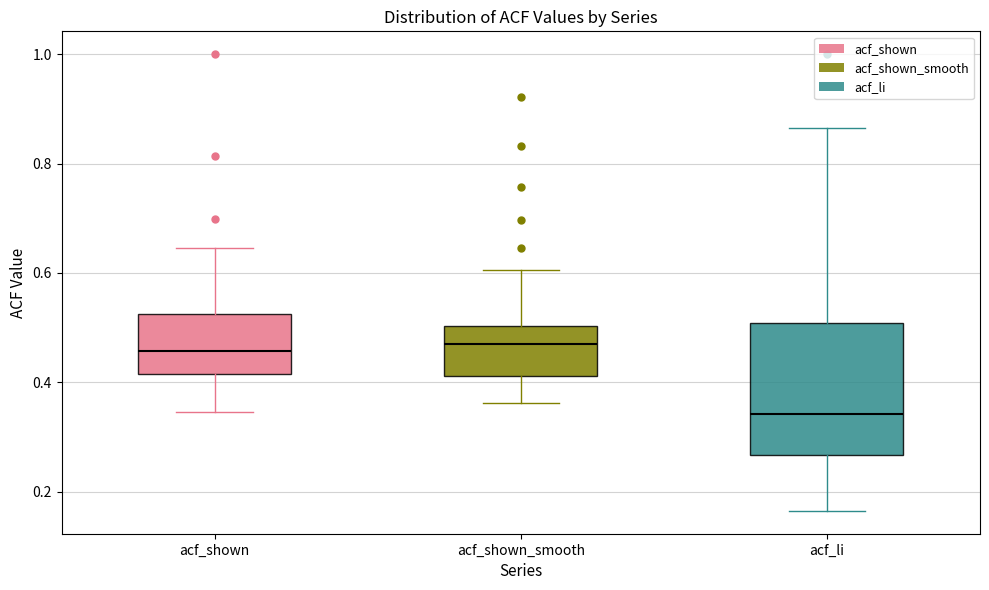

Reading left to right, transcribe this box plot: for each box, give where its median line is, the range the box spans, and where its two whiskers end, as read against the y-axis. The values are not printed on the chart, so give them approximately, as read against the axis.

acf_shown: median 0.46, box 0.42 to 0.52, whiskers 0.34 to 0.64
acf_shown_smooth: median 0.46, box 0.42 to 0.50, whiskers 0.36 to 0.60
acf_li: median 0.34, box 0.26 to 0.50, whiskers 0.16 to 0.86